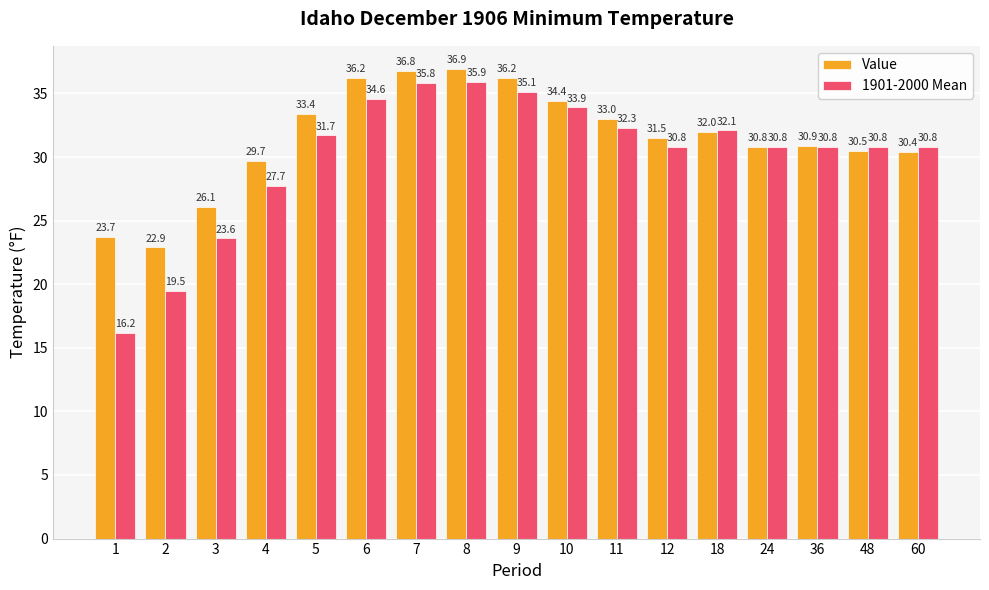

What is the value of the 1901-2000 Mean bar at the 6th from the left?

34.6